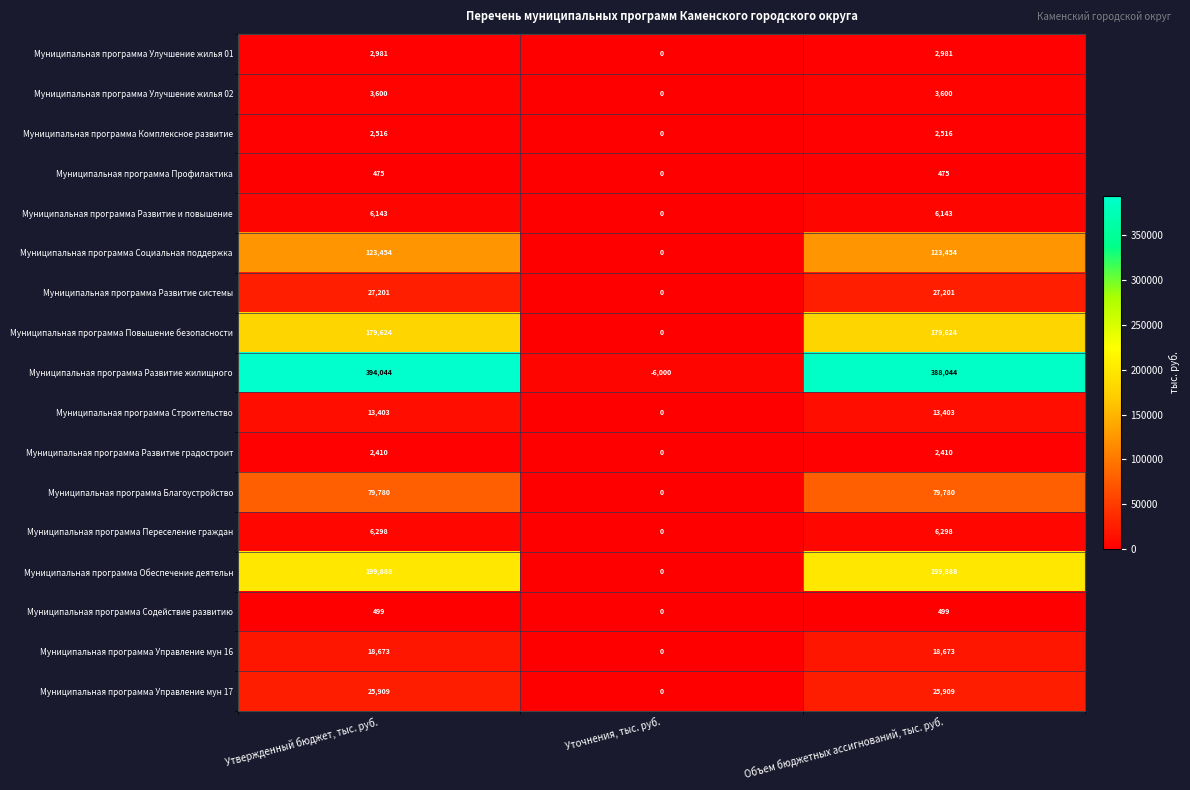

Which series changed the most between Утвержденный бюджет, тыс. руб. and Уточнения, тыс. руб.?

Муниципальная программа Развитие жилищного